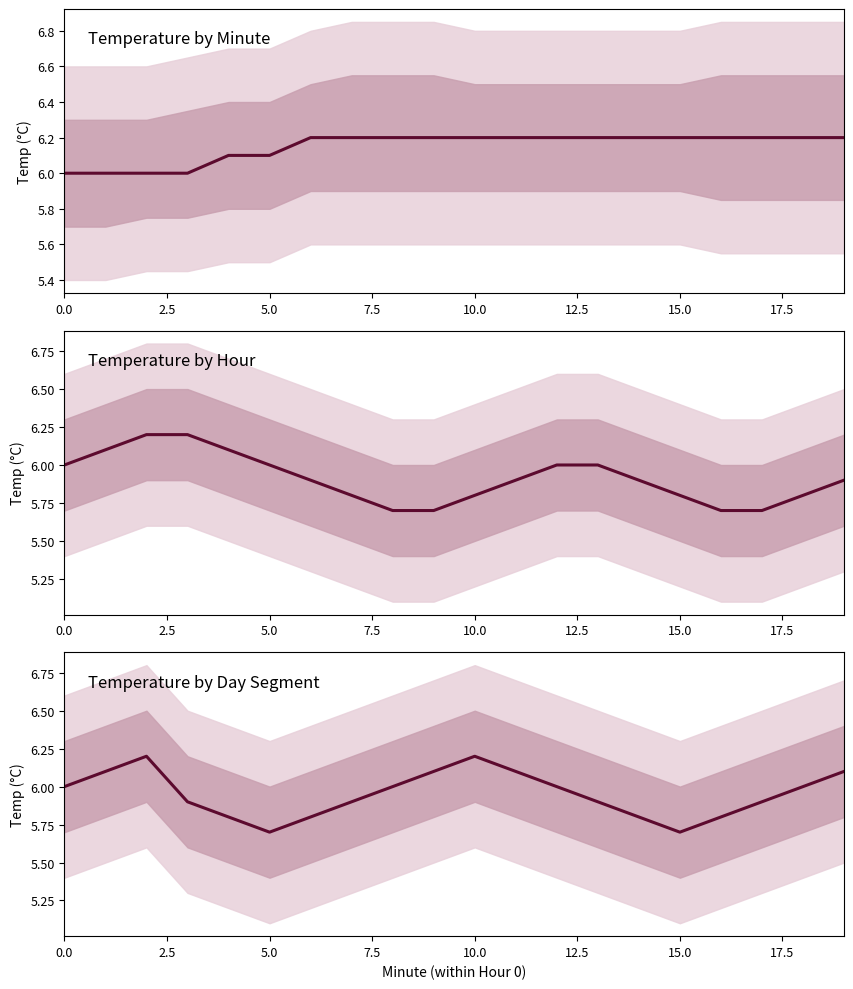

The value at 12 is 9.3. True or false?

False